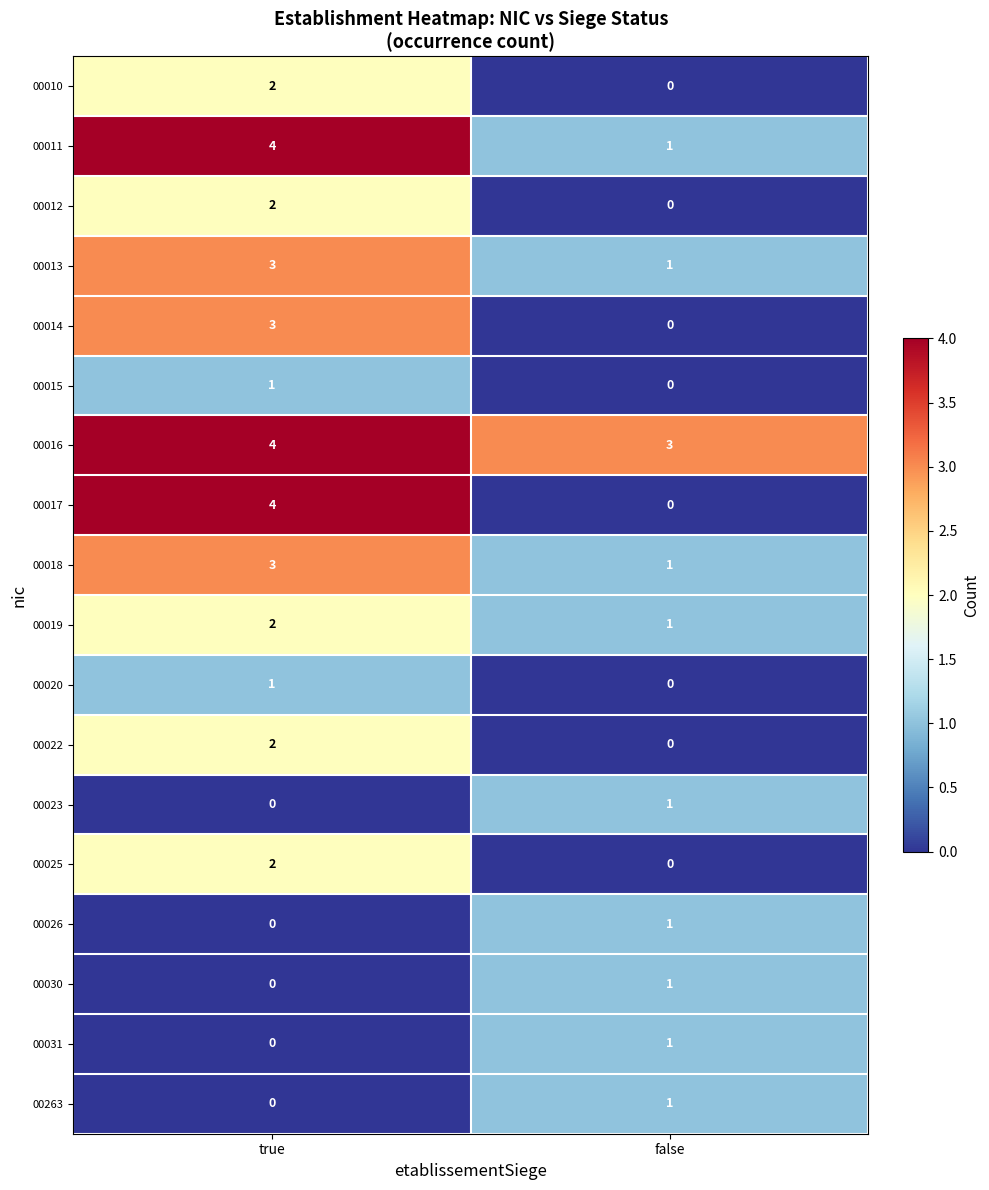

What is the sum of the 00011 values at false and true?

5